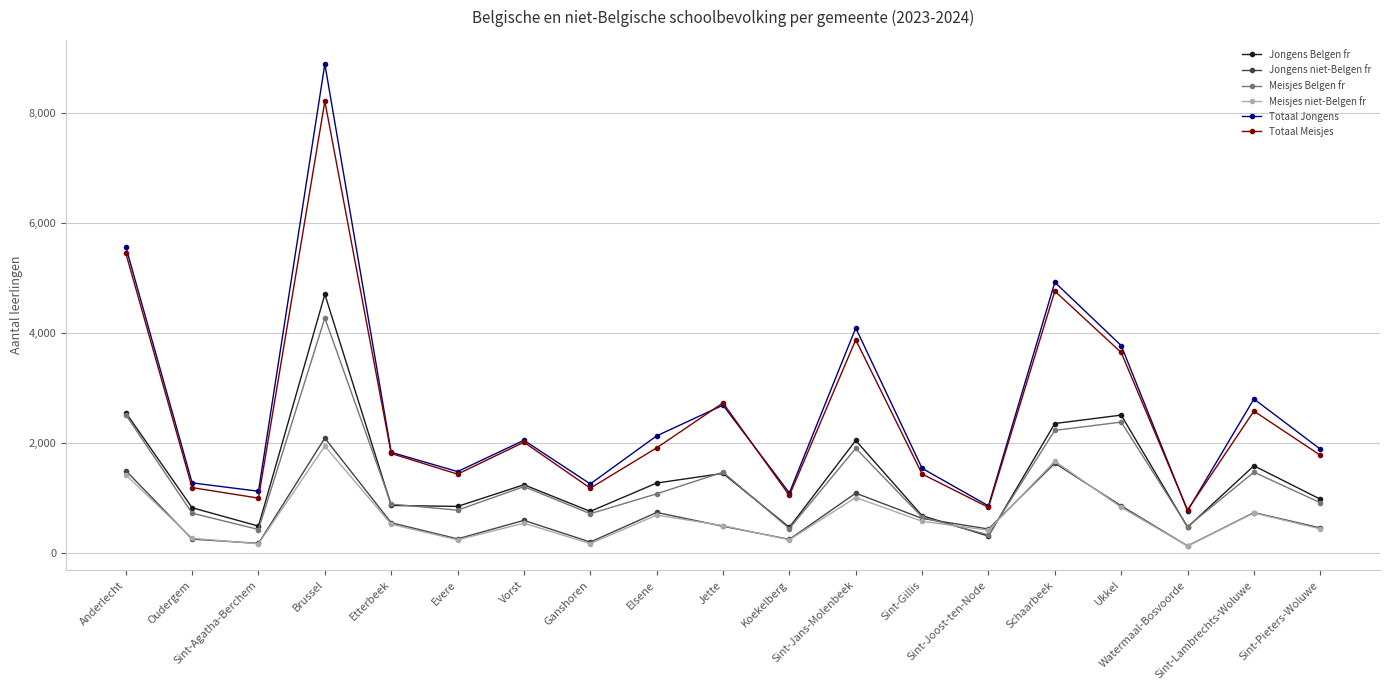

Where is Jongens niet-Belgen fr nearest to the value 1101?

Sint-Jans-Molenbeek